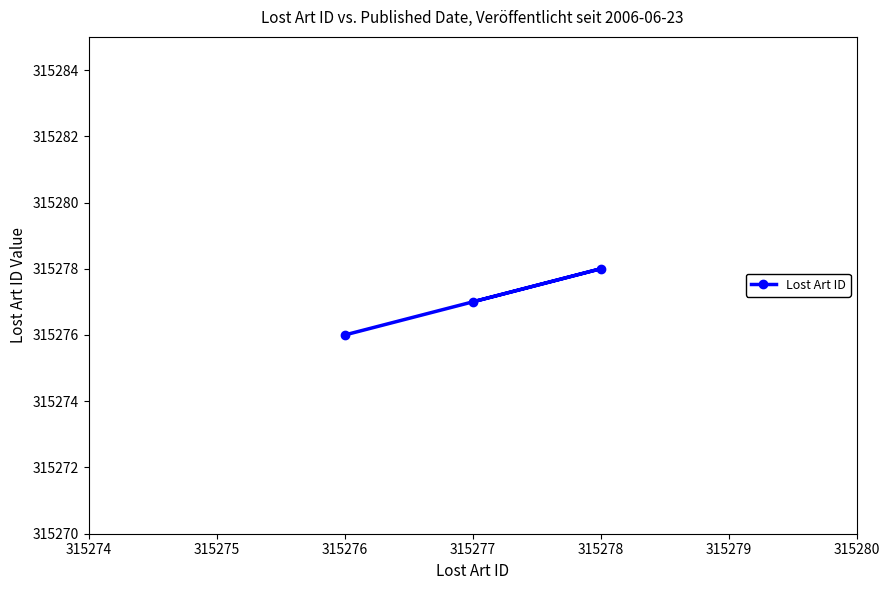

What is the sum of all values?

945831